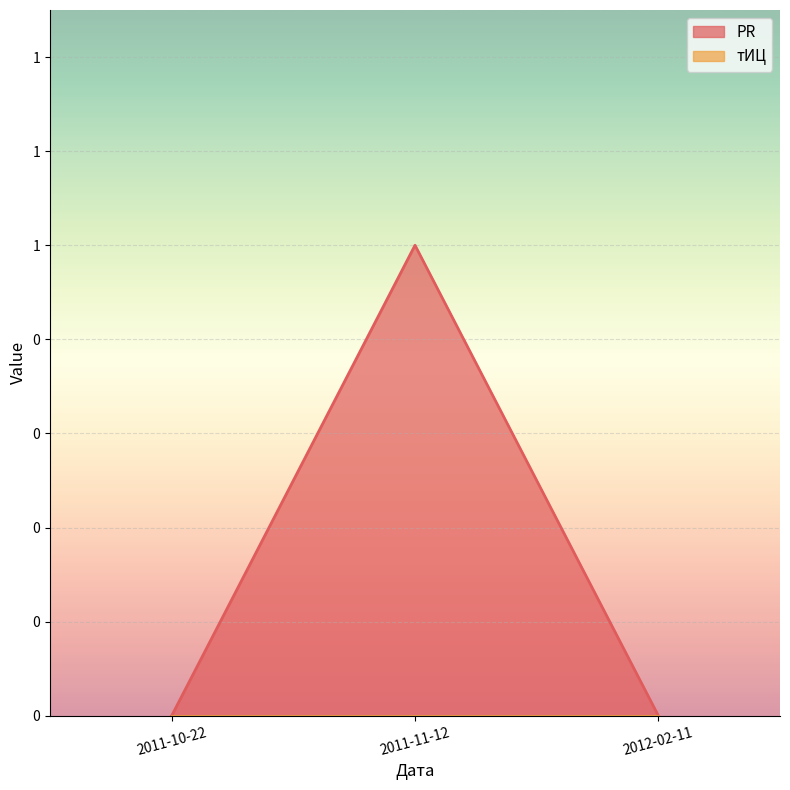

List the labels in order of value, smallest first.

2011-10-22, 2012-02-11, 2011-11-12